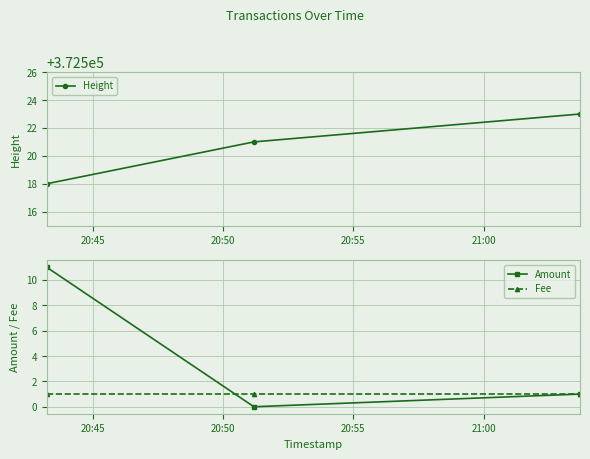

What is the maximum value for Amount?

11